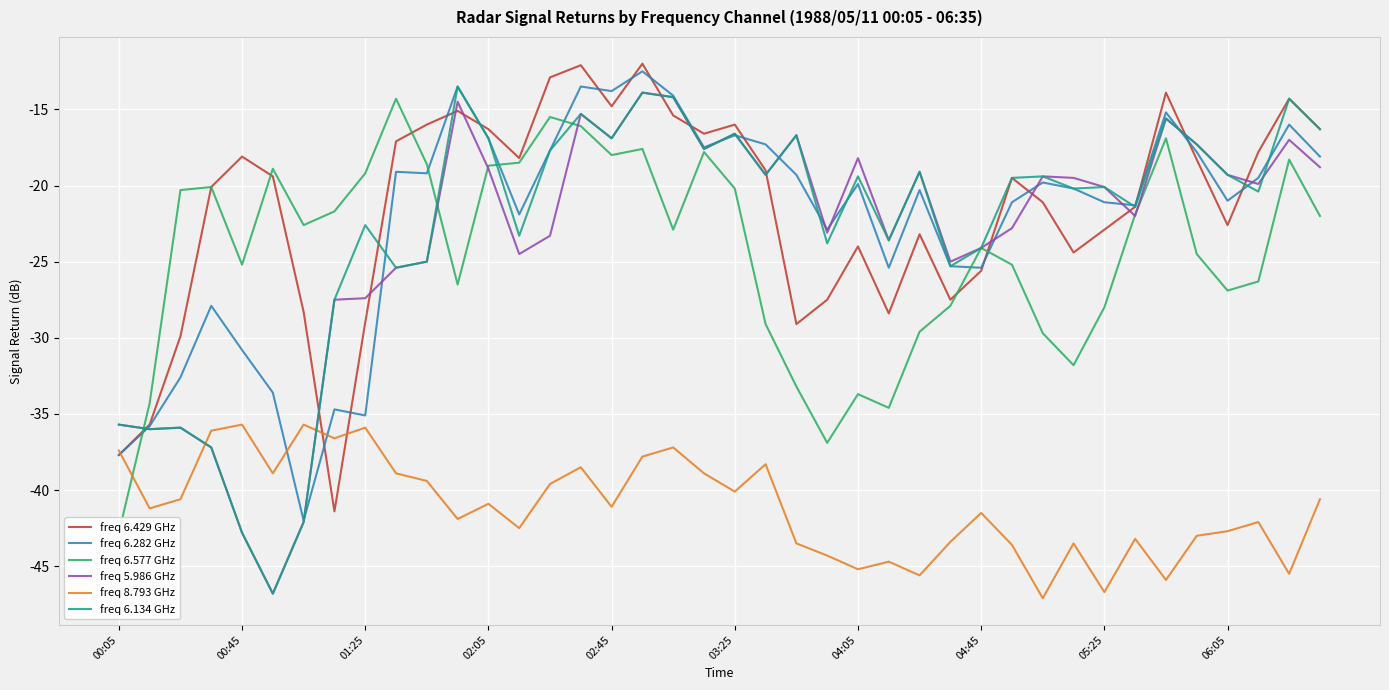

Where is freq 6.429 GHz nearest to the value -26?

04:45